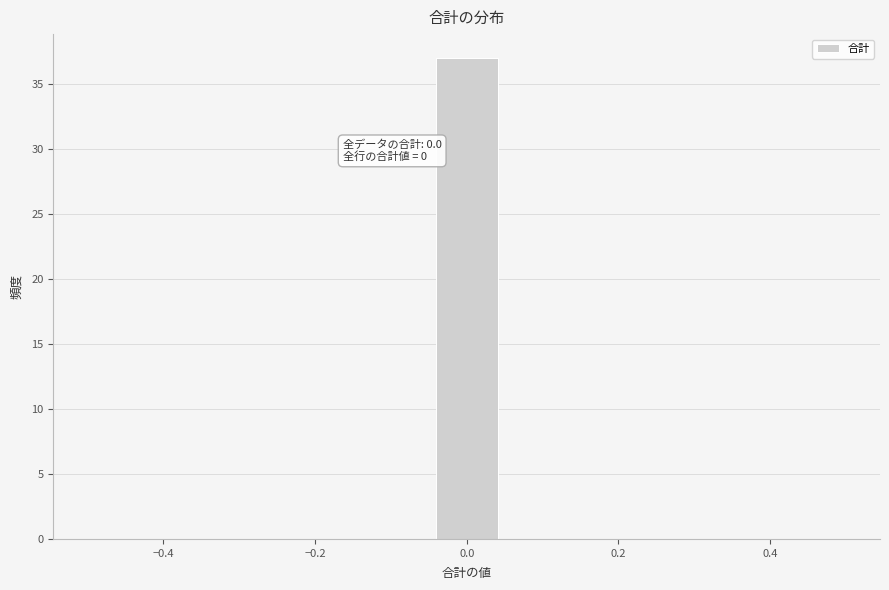

Which range on the x-axis has the tallest bar?

-0.04 to 0.04